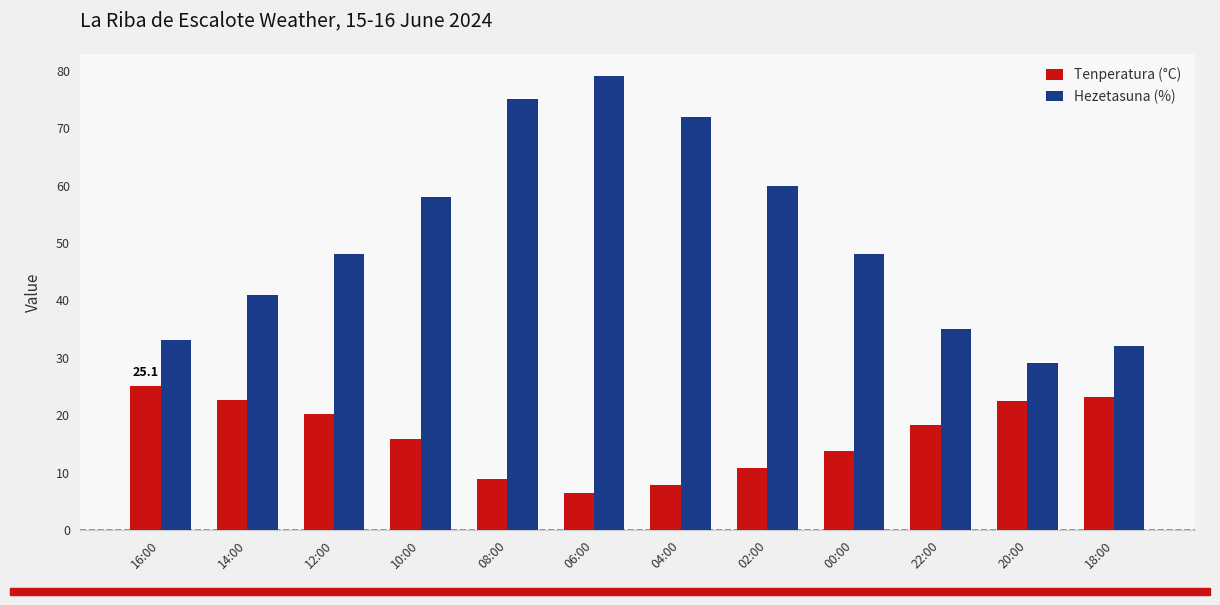

What is the difference between the highest and lowest values at 02:00?

49.3